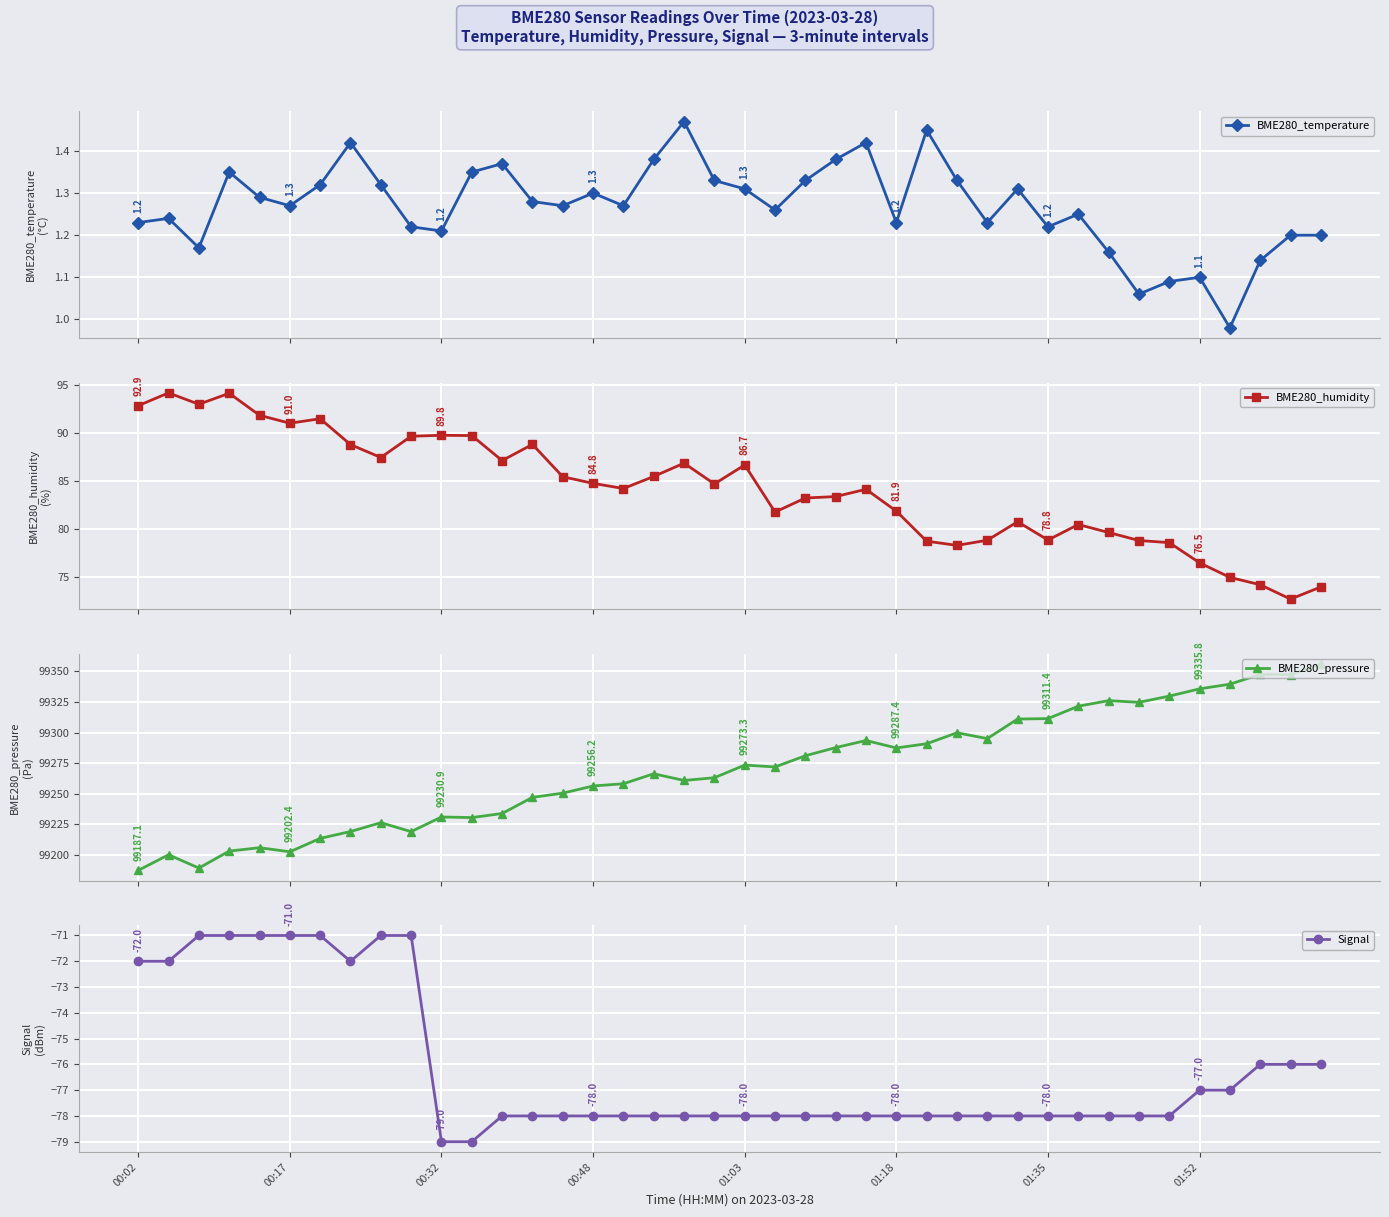

How many interior local valleys does the BME280_temperature series have?

11